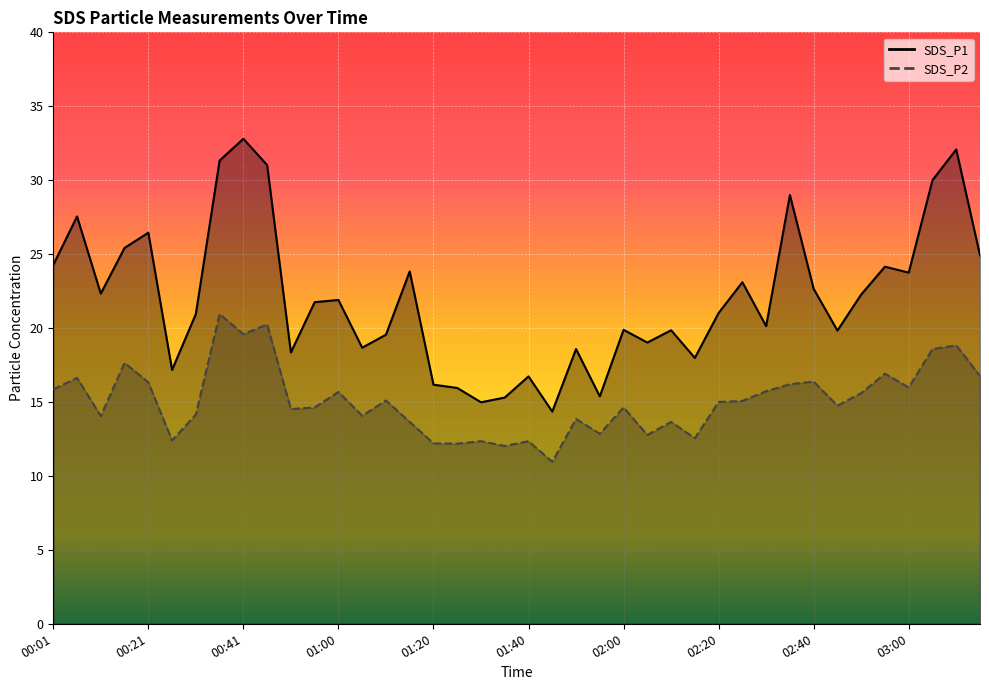

The value of SDS_P2 at 02:10 is 23.5. True or false?

False